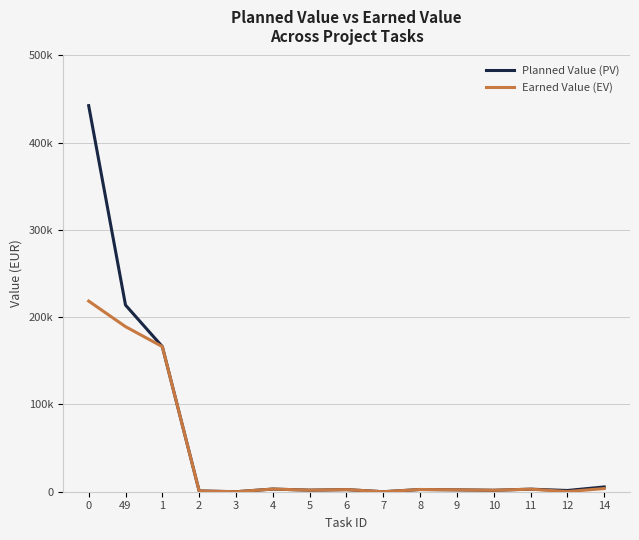

What is the label of the 12th point from the left?

10